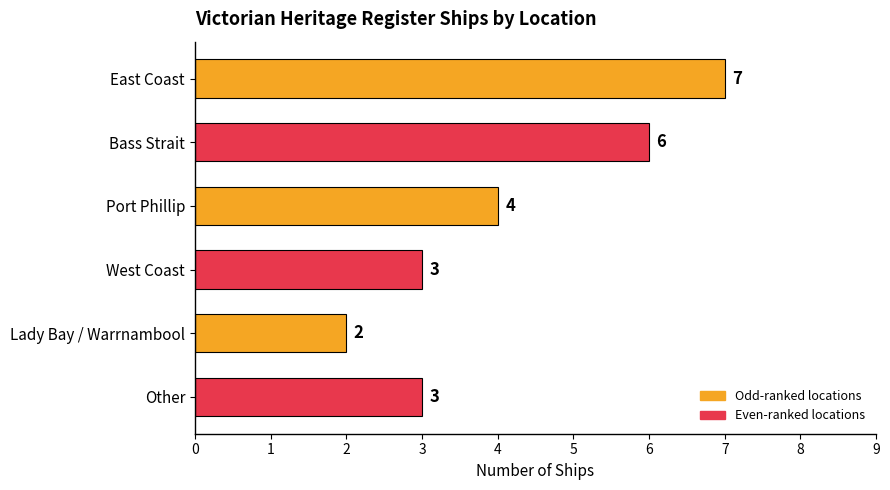

What is the difference between the maximum and minimum values?

5